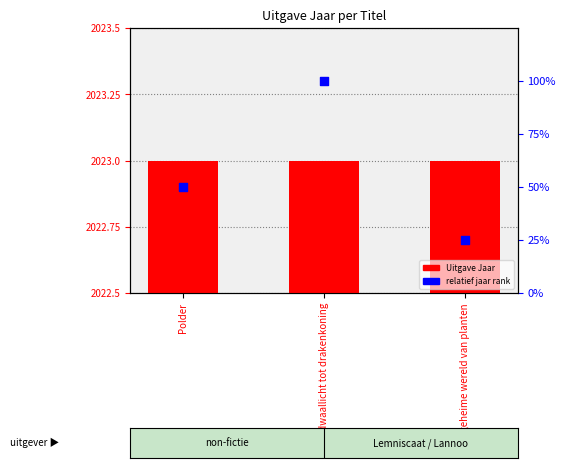

What are all the series names shown in the legend?

Uitgave Jaar, relatief jaar rank